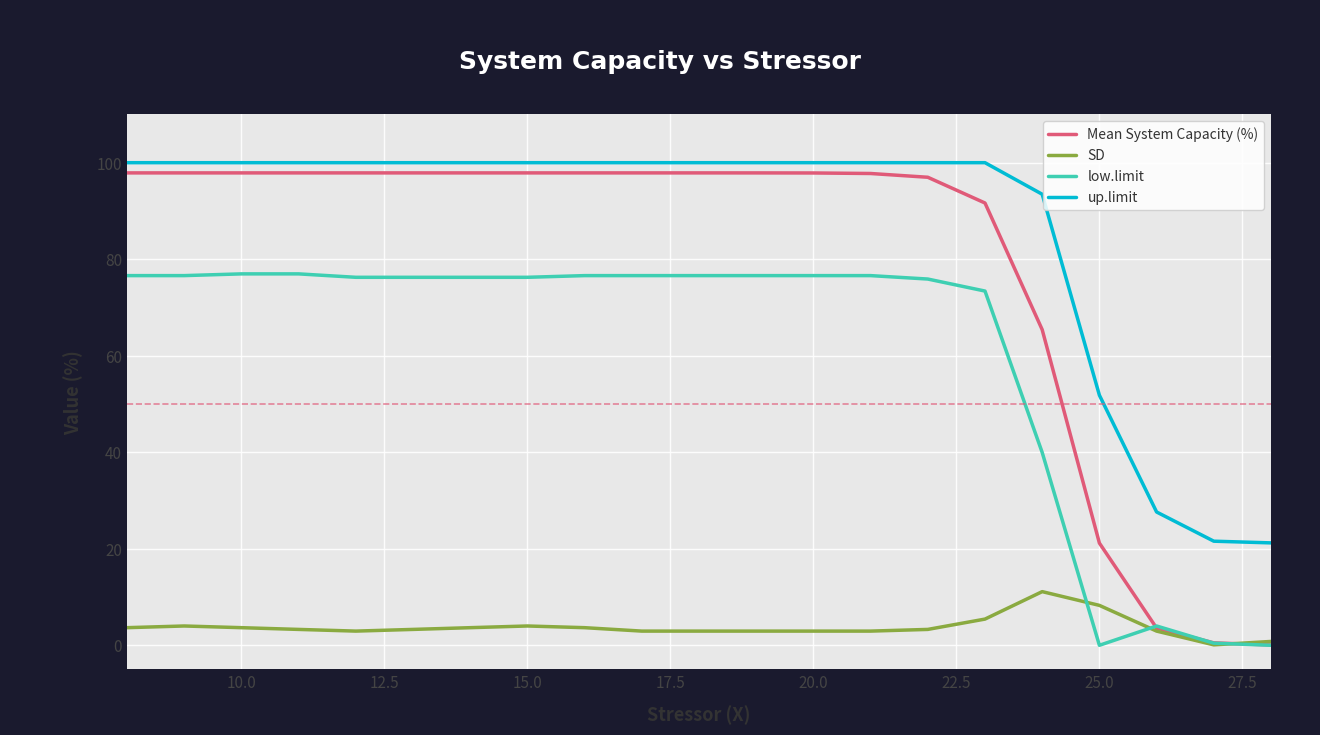

True or false: up.limit and SD intersect in this chart.

False